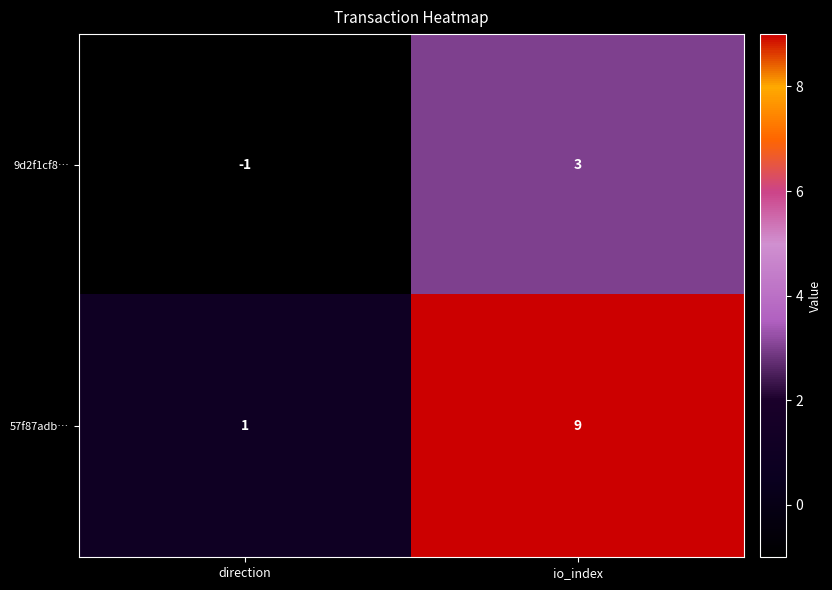

Which series has the widest spread of values?

57f87adb…